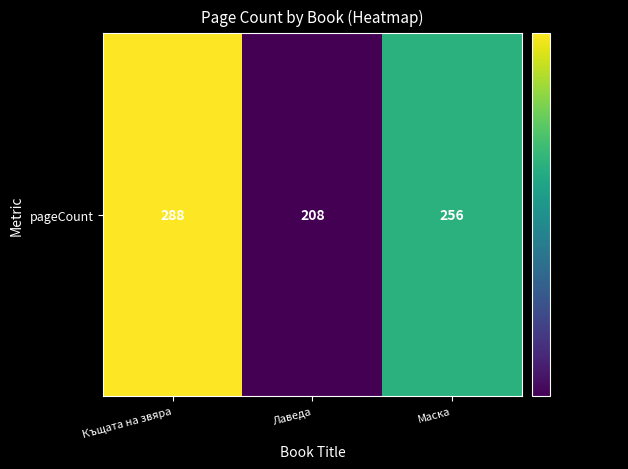

Reading left to right, list all the values displayed in this chart.

288	208	256